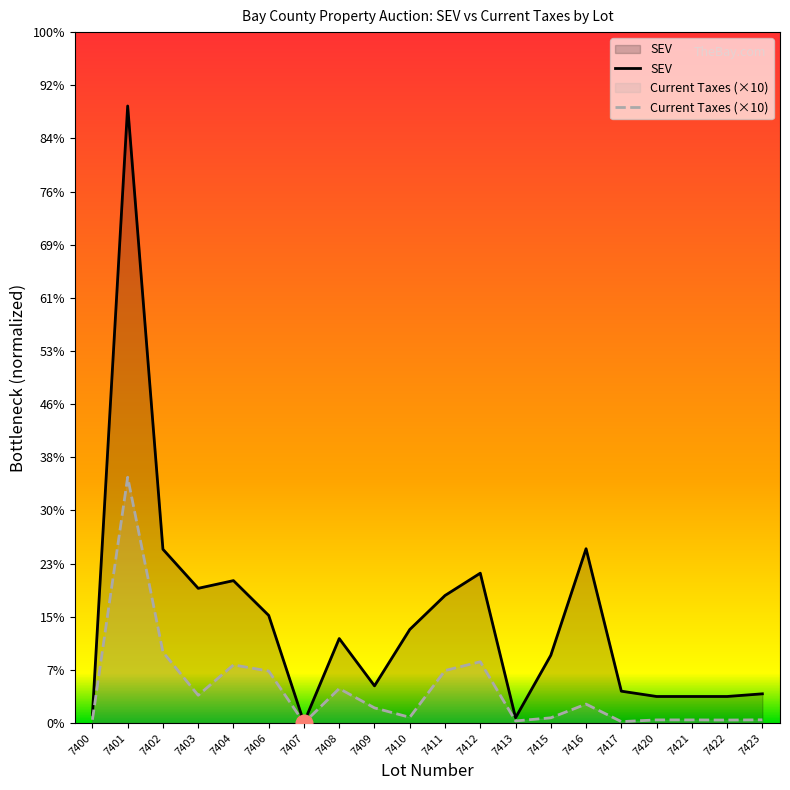

Between 7416 and 7417, which is larger?

7416